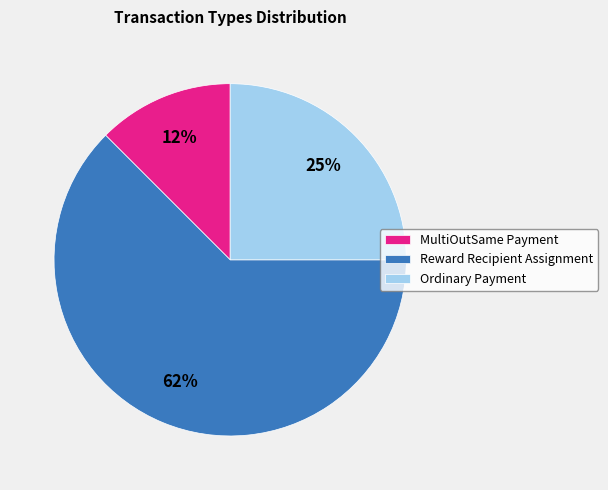

To the nearest percent, what is the average slice percentage?

33%